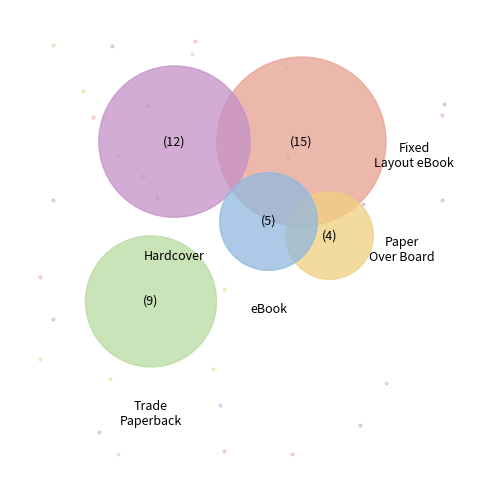

Count the number of slices in the pie.

5